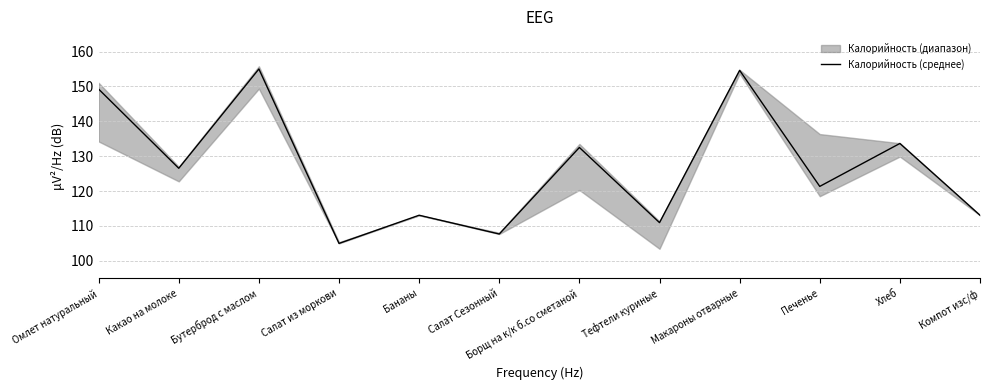

Is it true that the value at Тефтели куриные is 159.9?

False